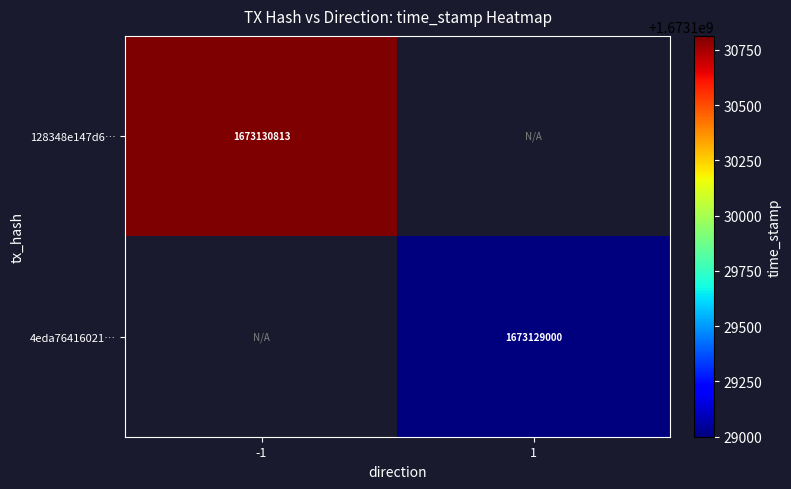

The value of 4eda76416021… at 1 is 1673129000. True or false?

True